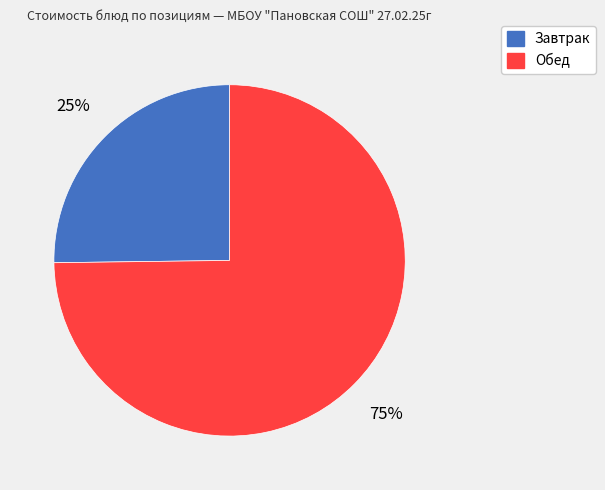

To the nearest percent, what is the average slice percentage?

50%